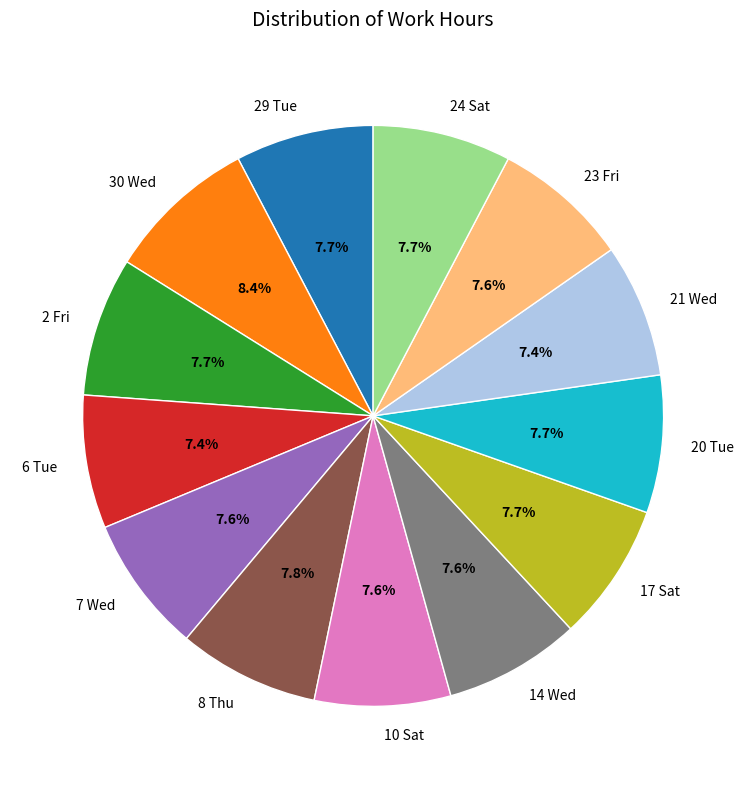

Combined, what portion of the pie is 24 Sat and 17 Sat?

15.4%